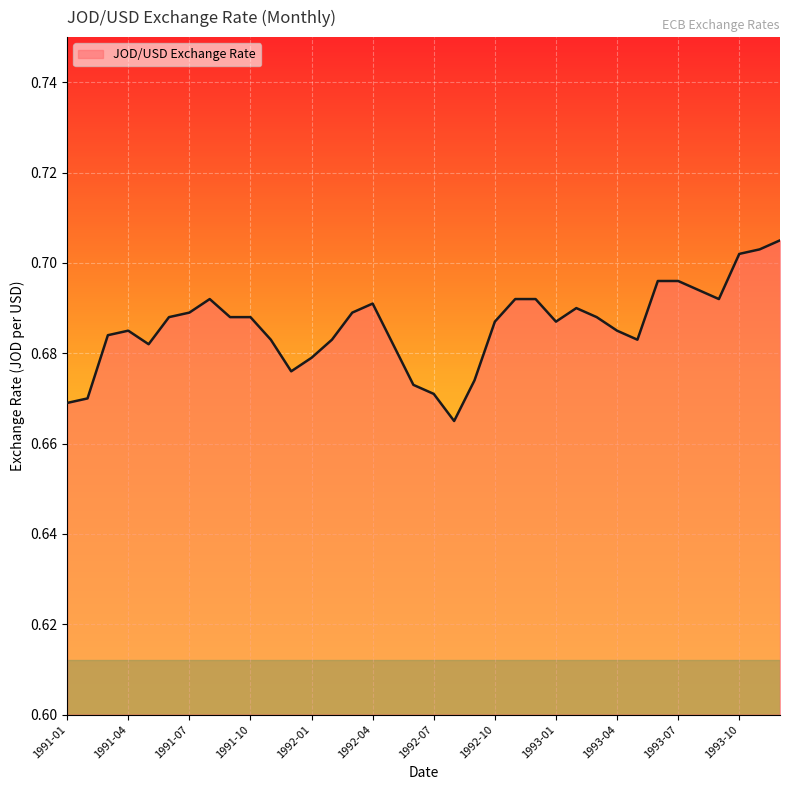

How many lines are shown in the chart?

1